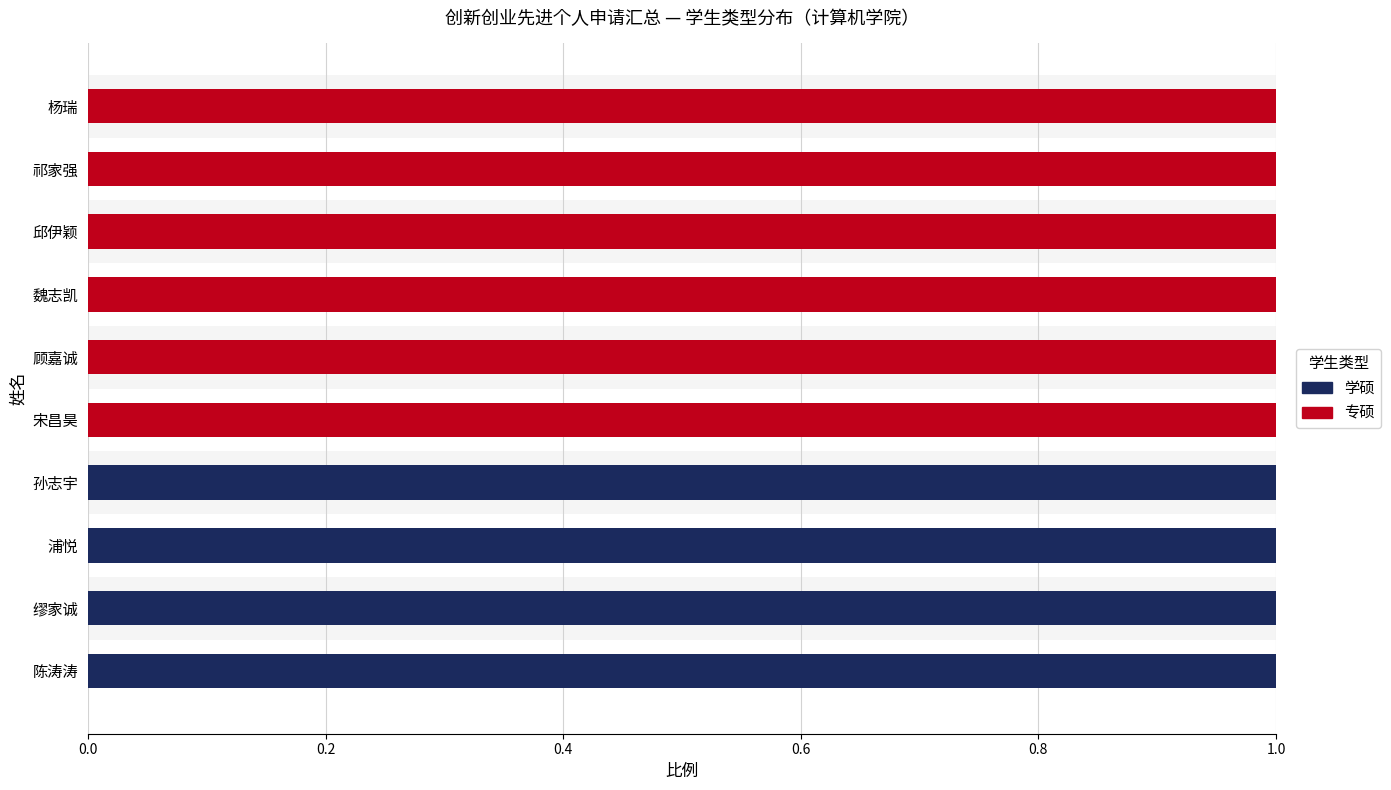

What is the sum of all 学硕 values?

4